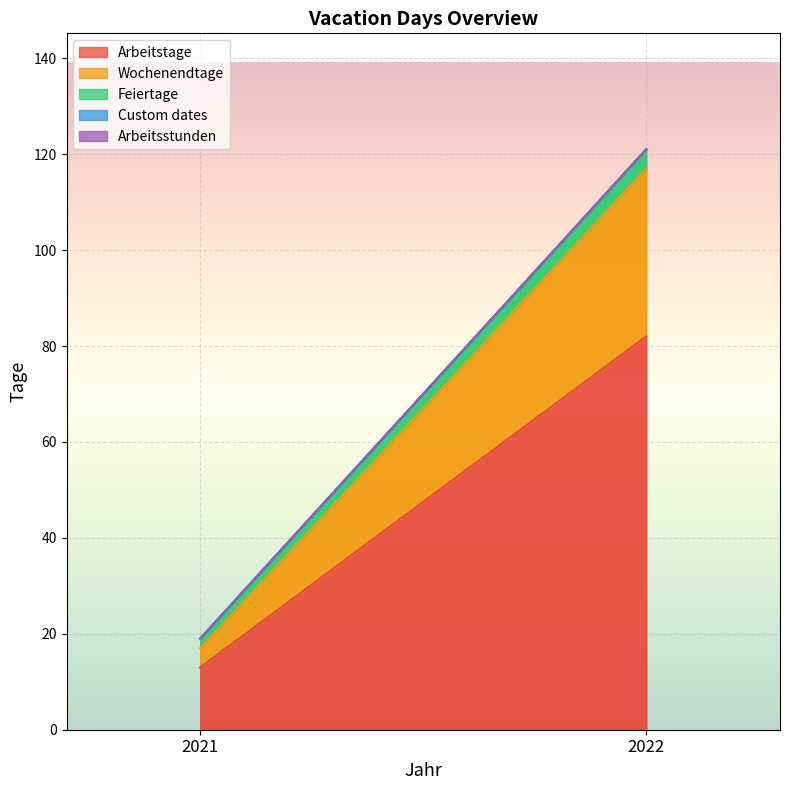

The Arbeitstage series shows 52 at 2022. True or false?

False